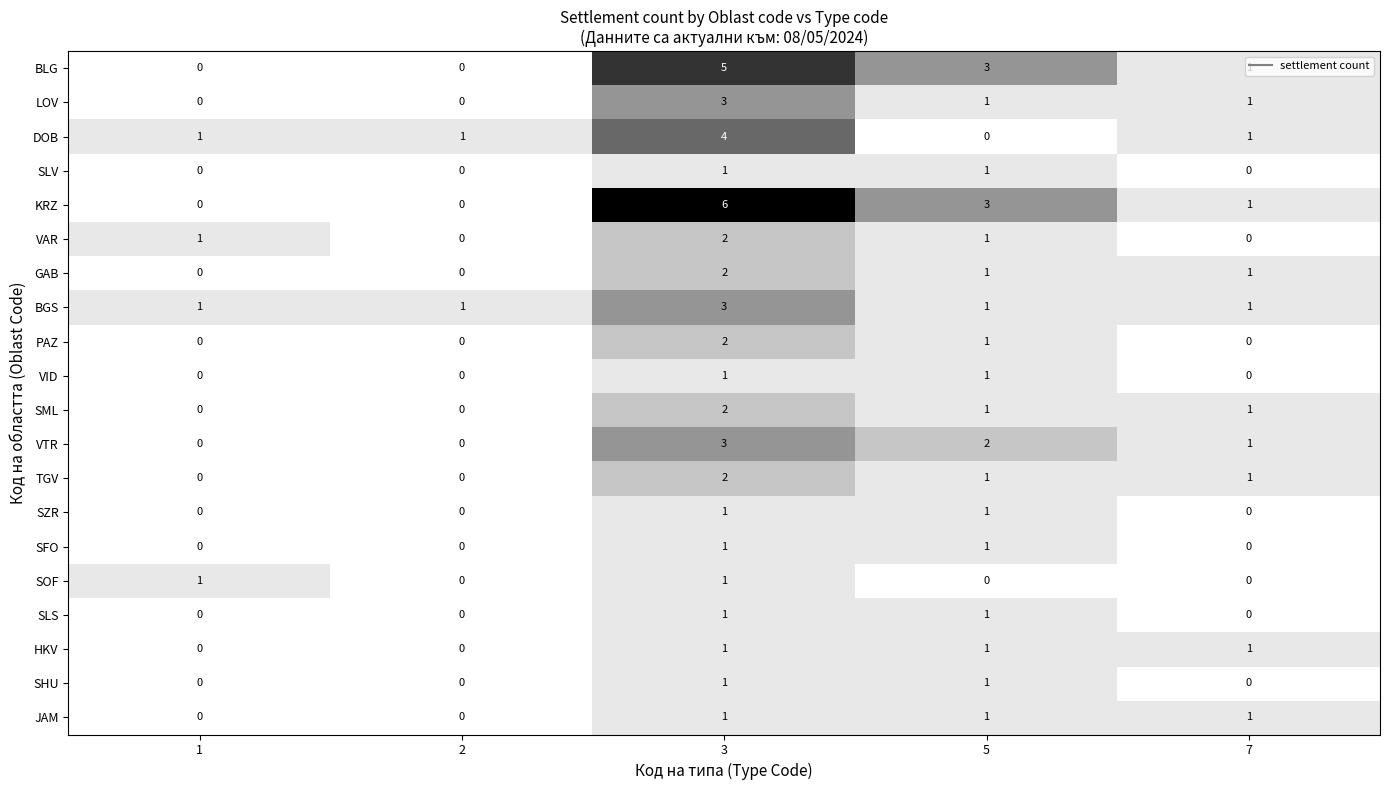

The BGS series shows 1 at 5. True or false?

True